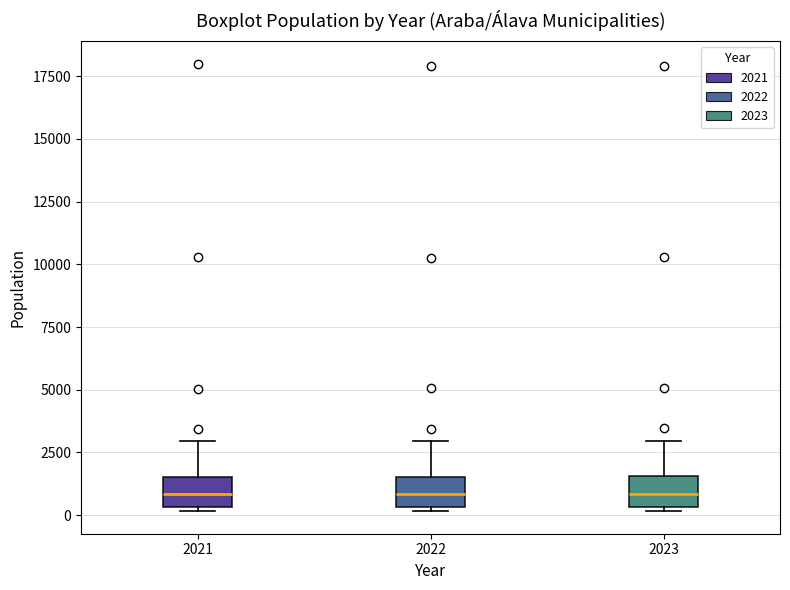

Where is the upper edge of the box at x = 2021 on the y-axis? The values are not printed on the chart, so give them approximately, as read against the axis.

1500